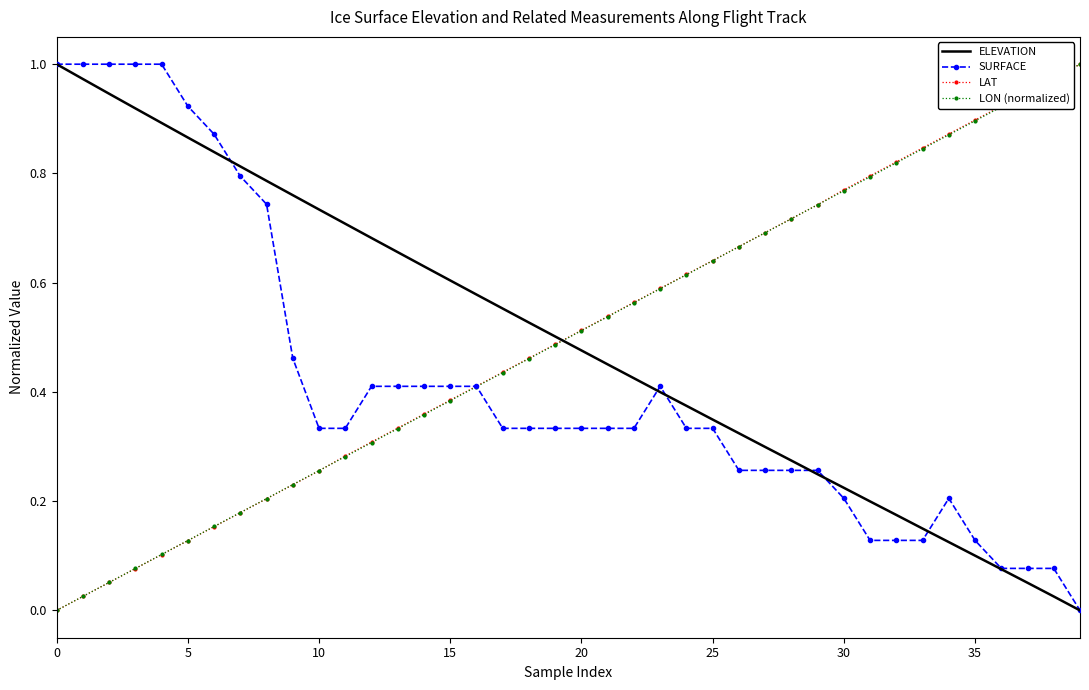

Which series ends up on top after the final intersection of ELEVATION and LON (normalized)?

LON (normalized)